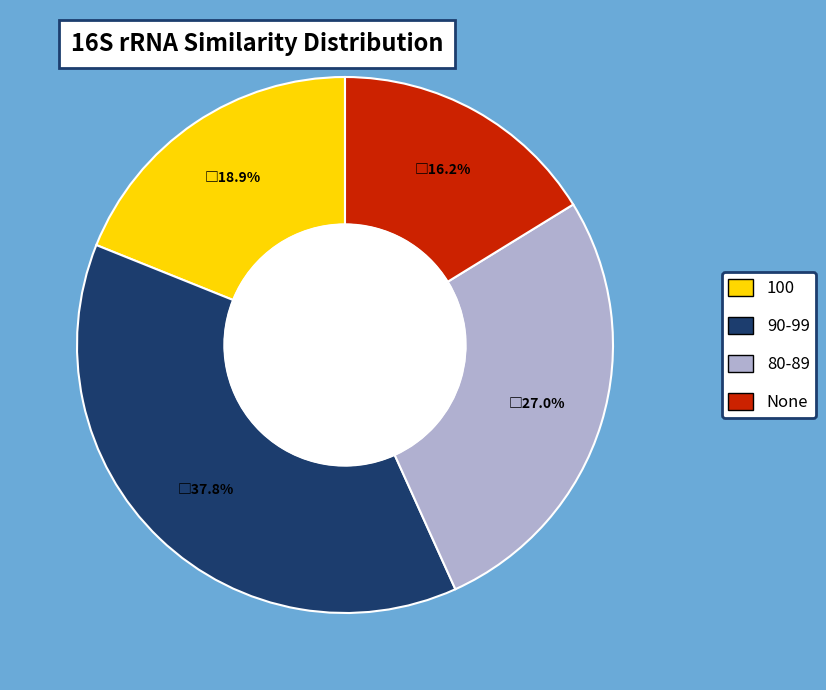

Does any single category account for the majority?

No